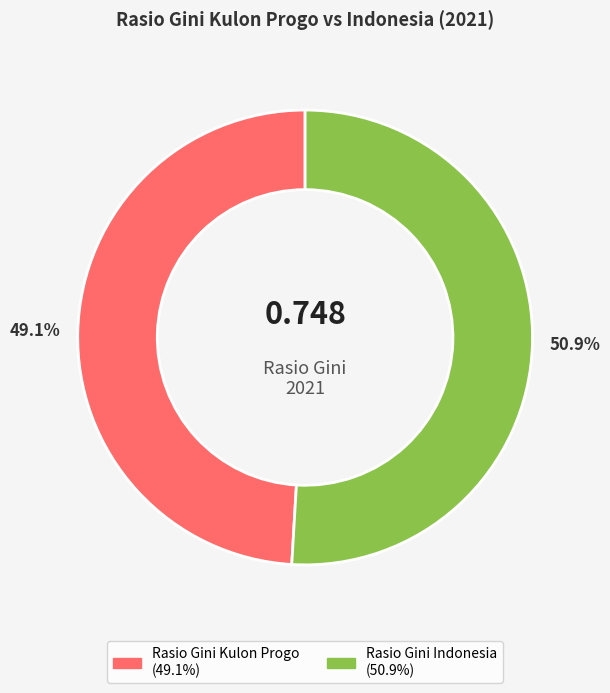

What portion of the pie excludes Rasio Gini Kulon Progo?

50.9%